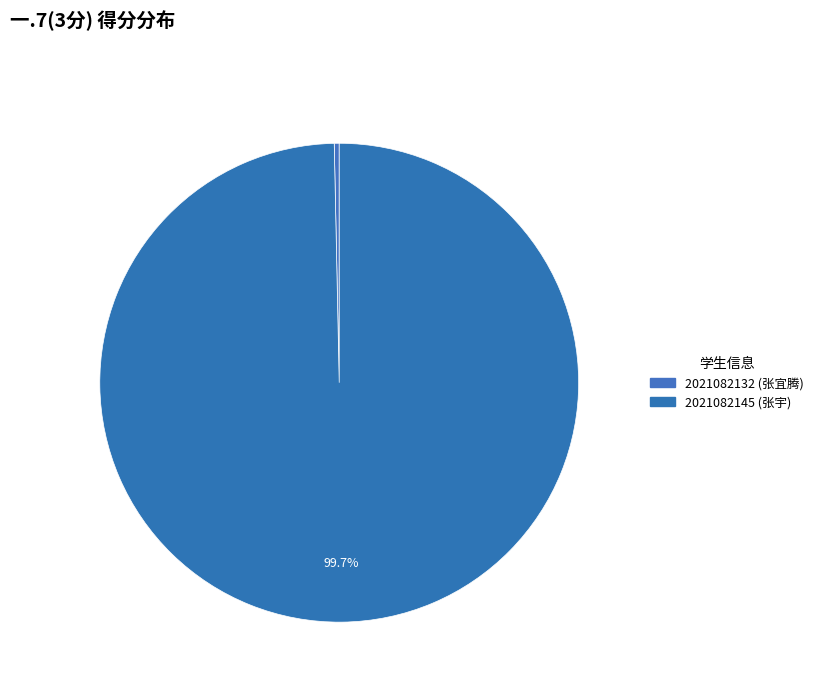

To the nearest percent, what is the difference between the largest and smallest slice percentages?

100%